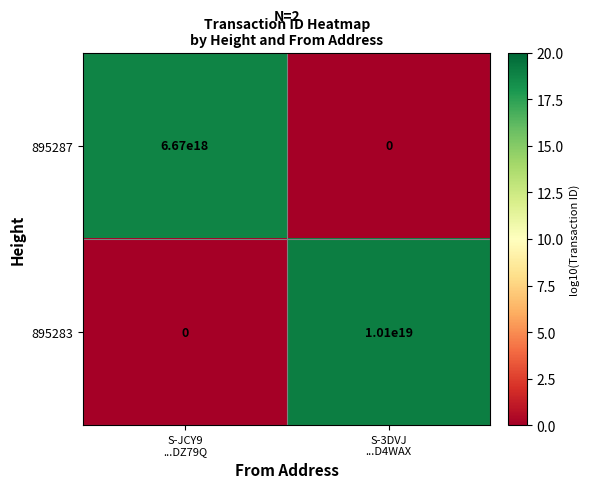

Rank the series by their average value, from highest to lowest.

895283, 895287